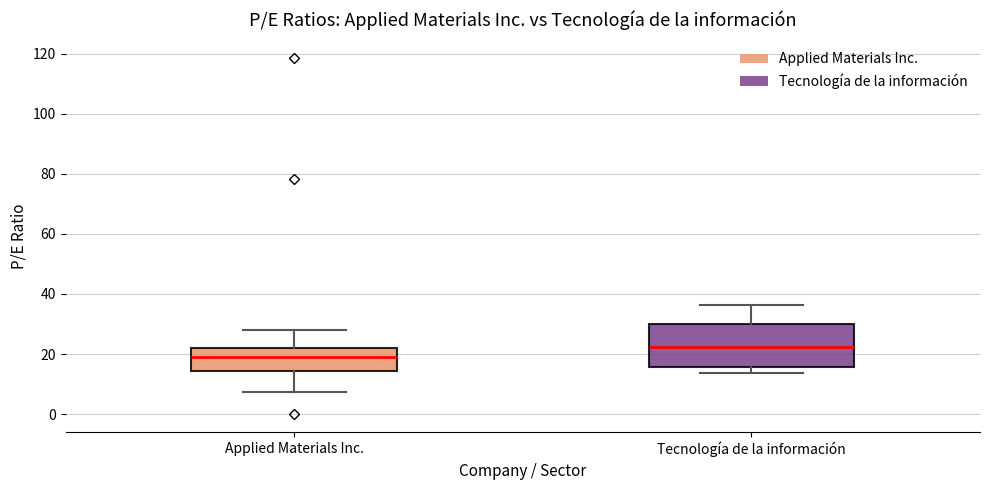

Which box's median line is the highest?

Tecnología de la información